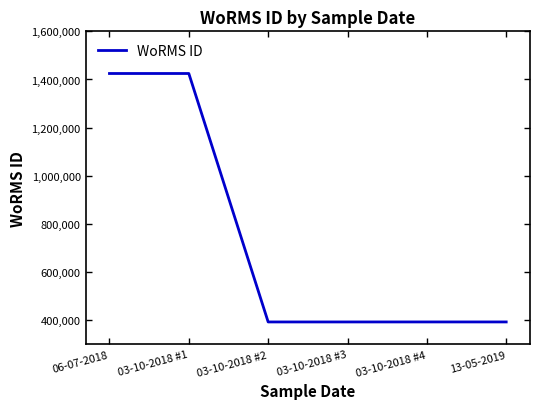

What is the smallest value displayed?

393046